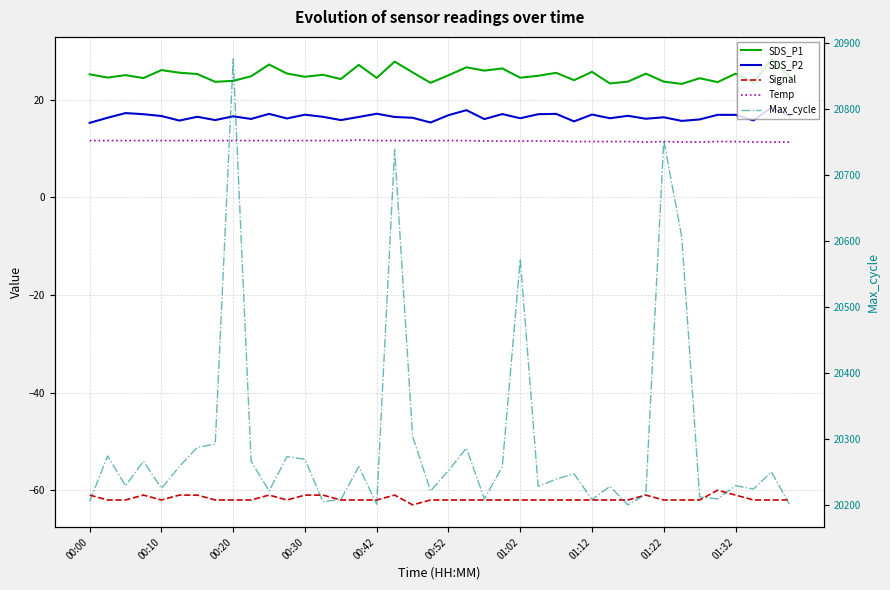

Count the Signal values in the range -62 to -61.

38